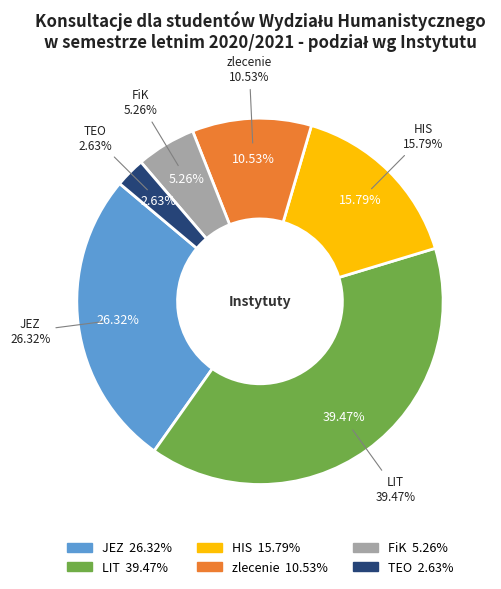

Combined, do JEZ and HIS account for over 50%?

Yes